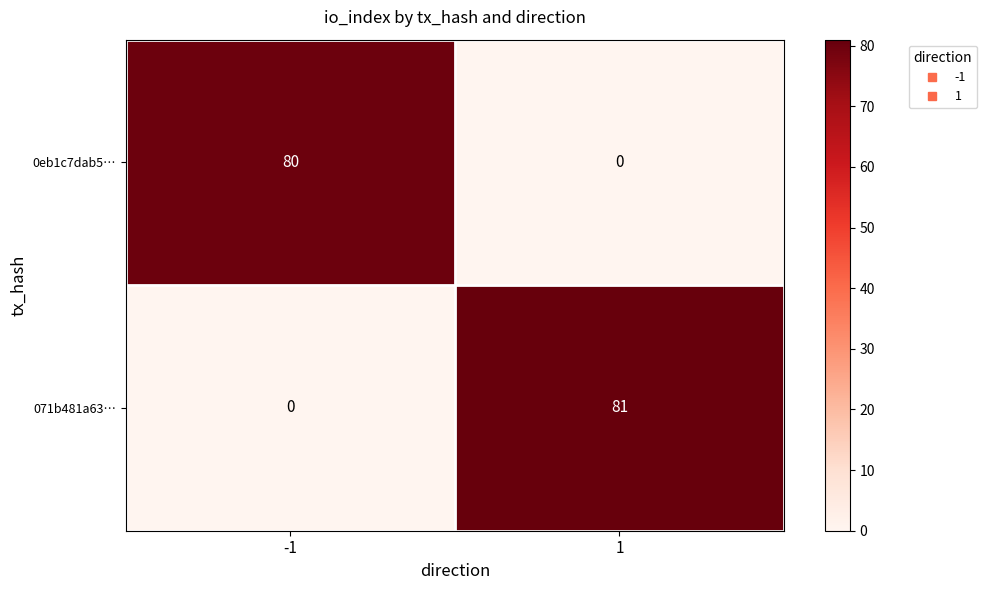

Between -1 and 1, which series saw the biggest shift?

071b481a63…